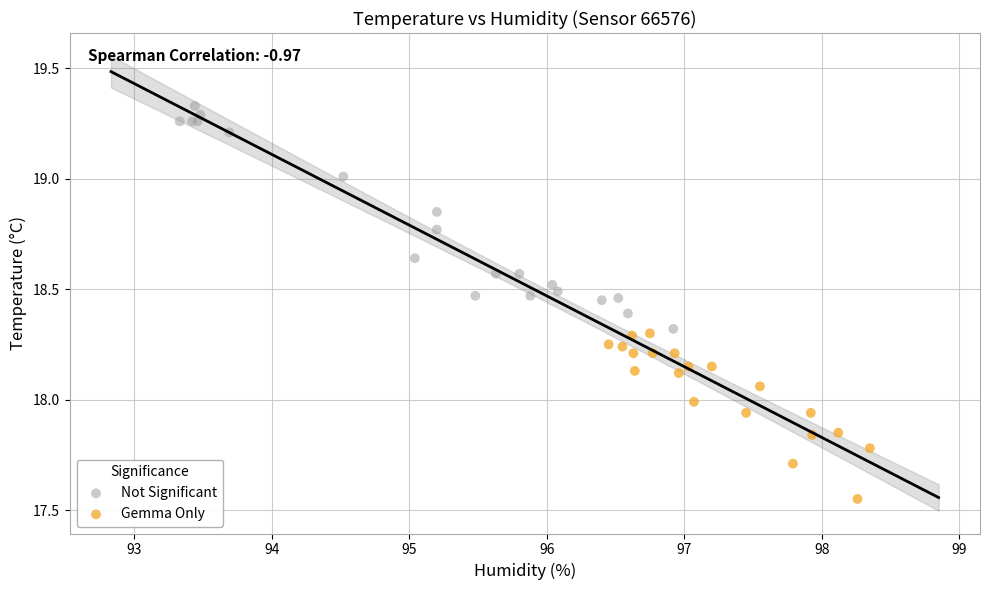

Which series contains the lowest Y value?

Gemma Only